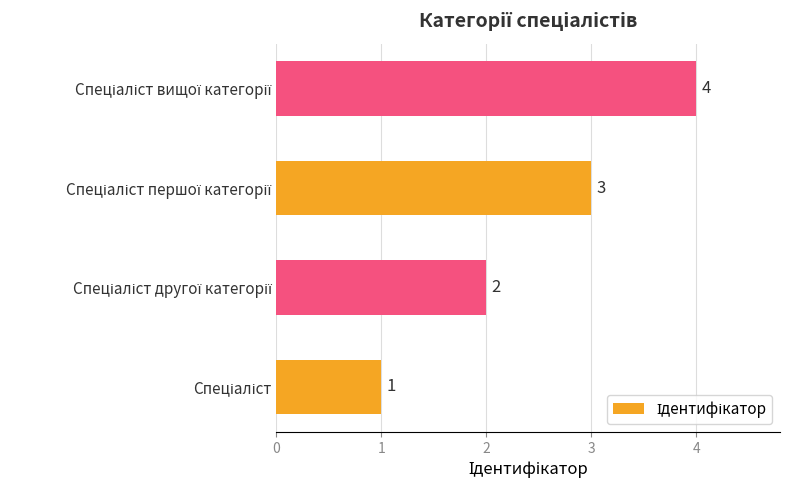

What is the maximum value shown in the chart?

4